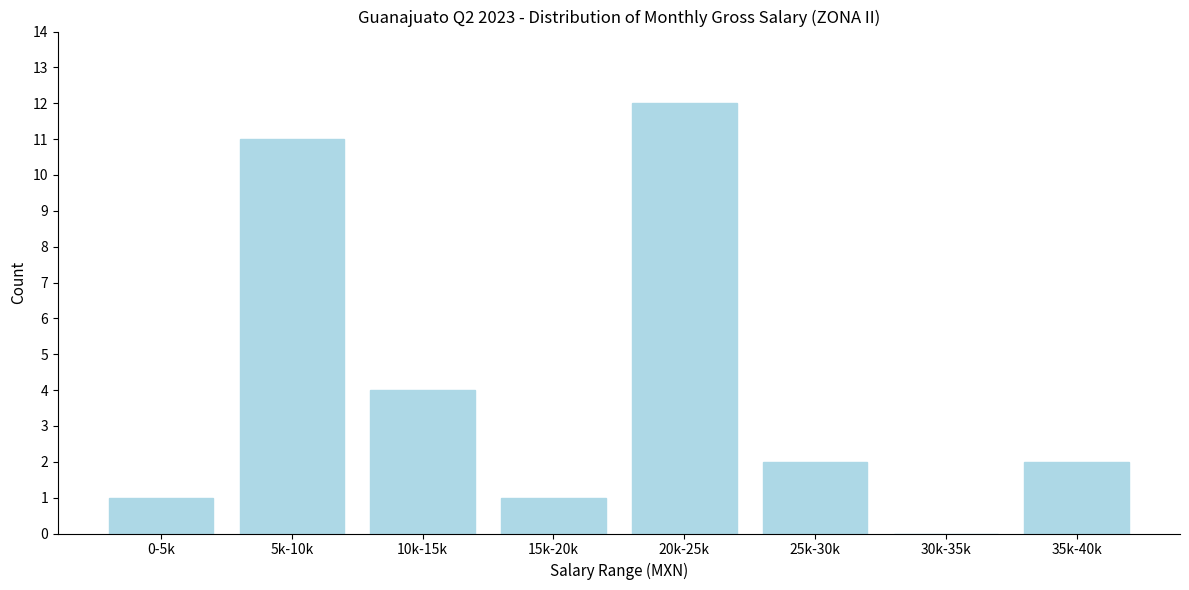

Reading left to right, extract all data points from this chart.

0-5k=1	5k-10k=11	10k-15k=4	15k-20k=1	20k-25k=12	25k-30k=2	30k-35k=0	35k-40k=2